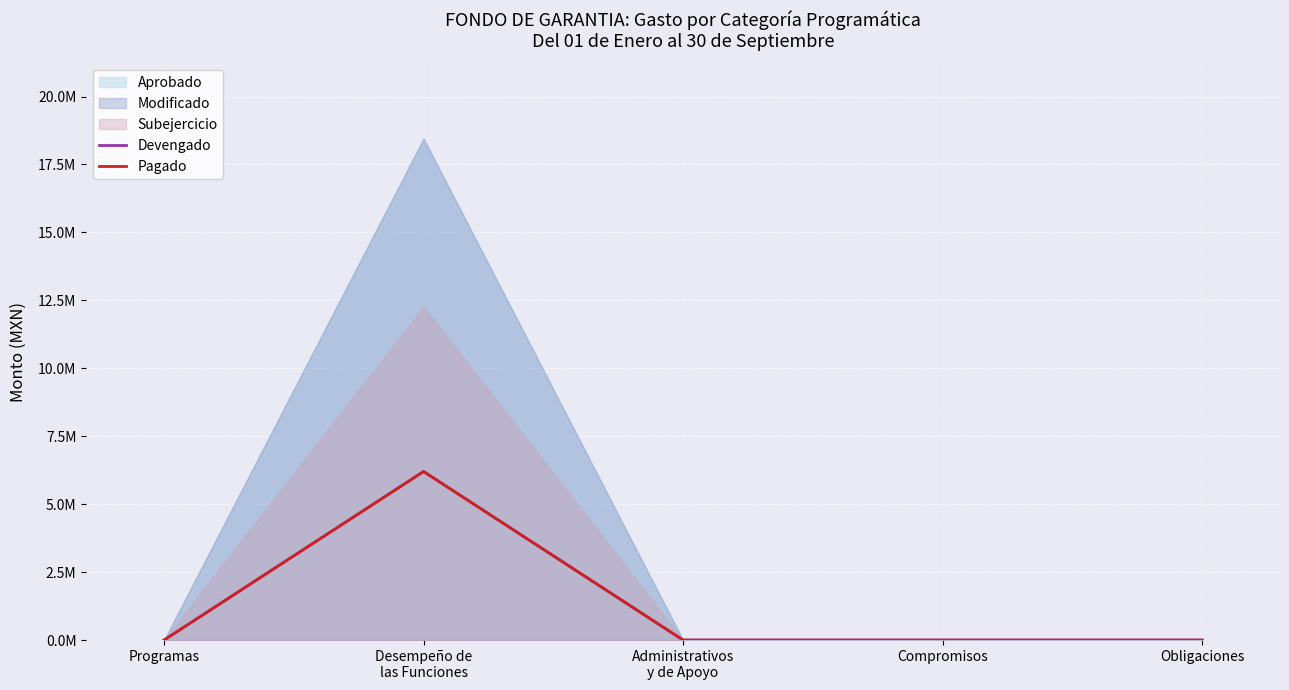

At which label does Devengado reach its minimum?

Programas